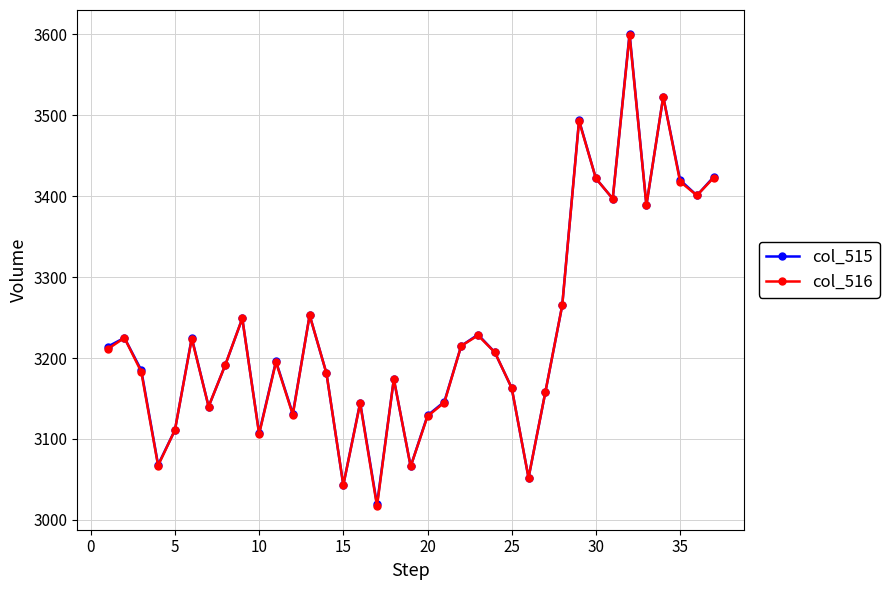

In col_516, how many points are higher than both neighbors (excluding endpoints)?

11